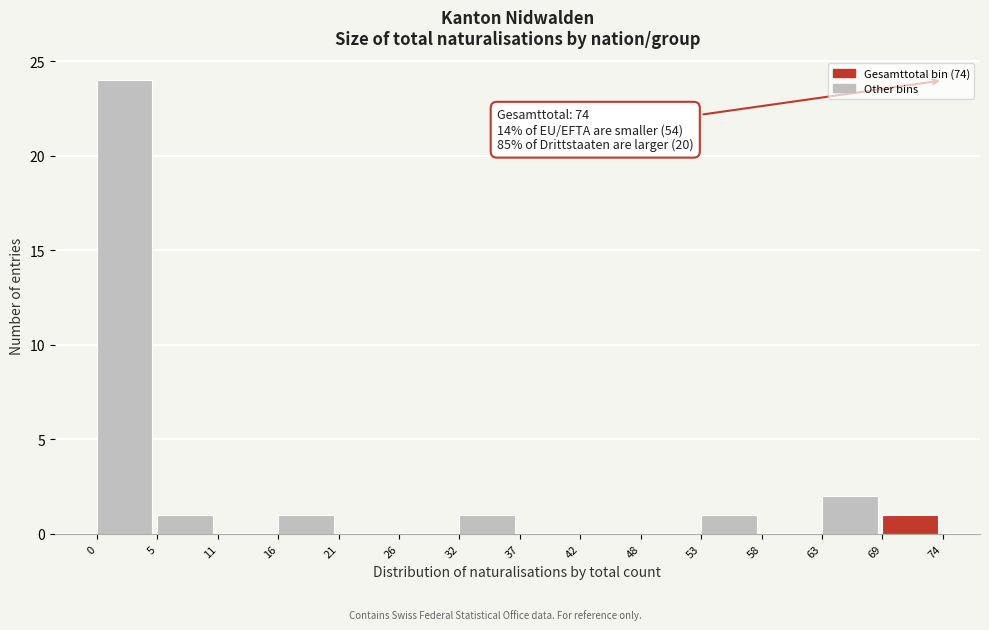

Which range on the x-axis has the tallest bar?

0 to 5